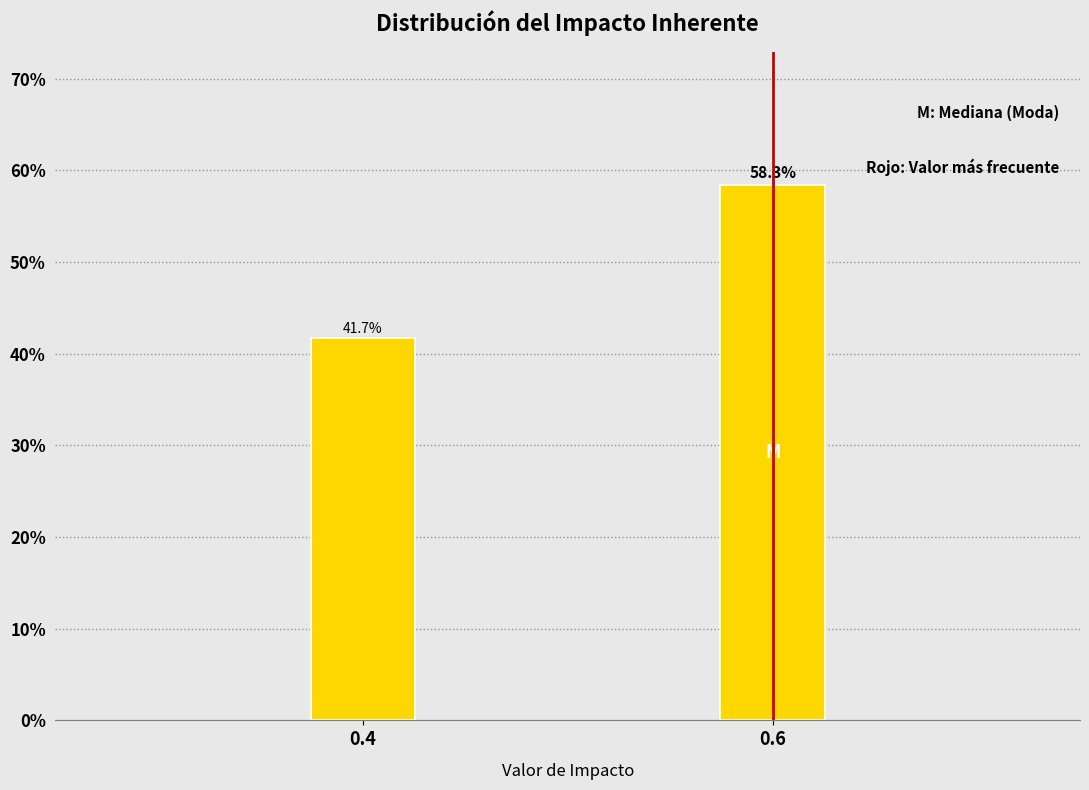

Reading right to left, list all the values displayed in this chart.

0.6=58.3	0.4=41.7